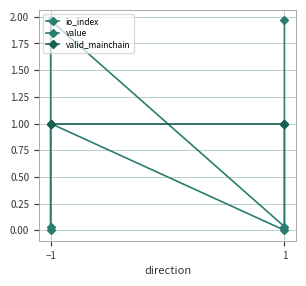

True or false: valid_mainchain has more than 0 points higher than both neighbors.

False